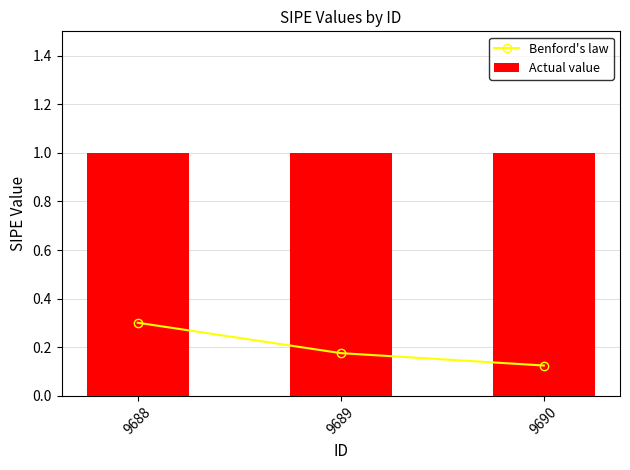

At how many categories does at least one series exceed 0?

3